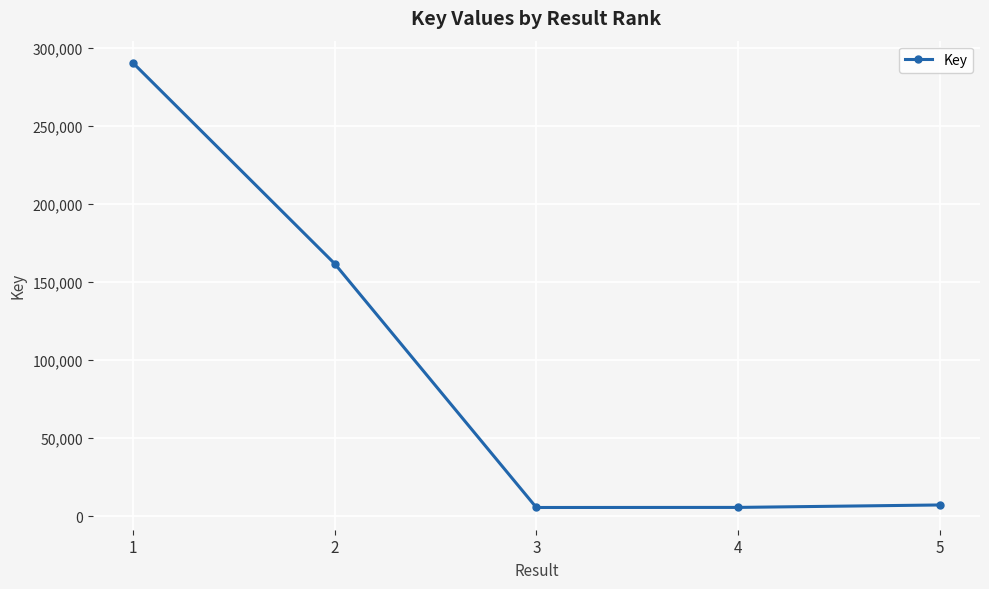

True or false: the data shows 166774 at 1.

False